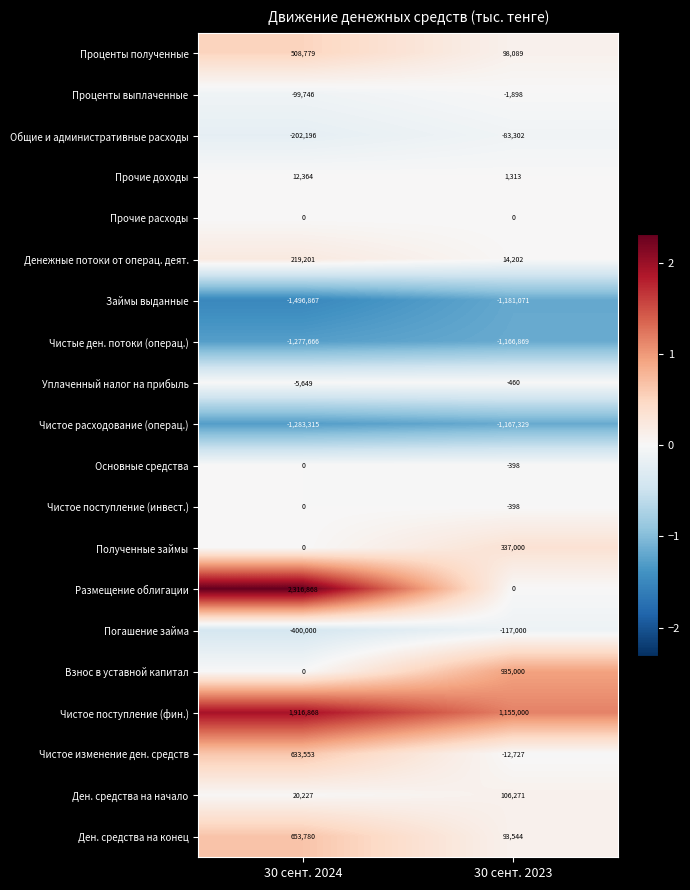

How many data points does each series have?

2